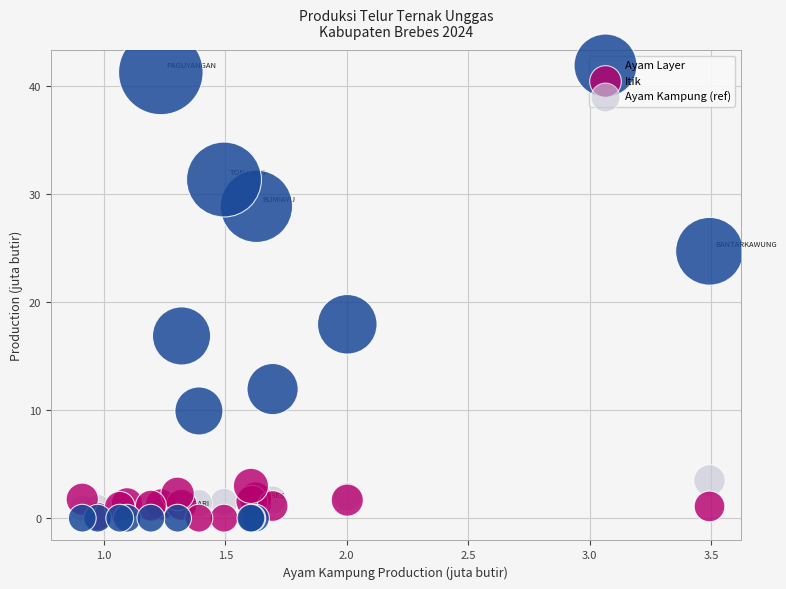

Which series has the widest spread of Y values?

Ayam Layer